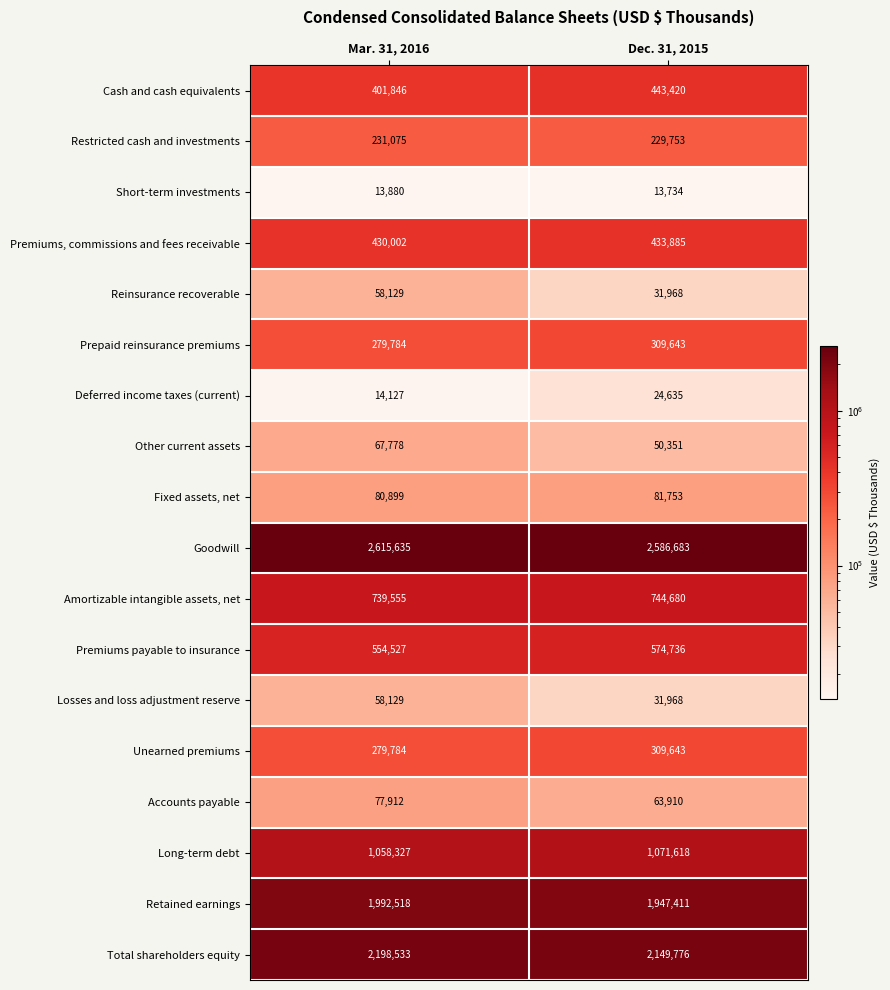

What is the difference between the Accounts payable values at Mar. 31, 2016 and Dec. 31, 2015?

14002